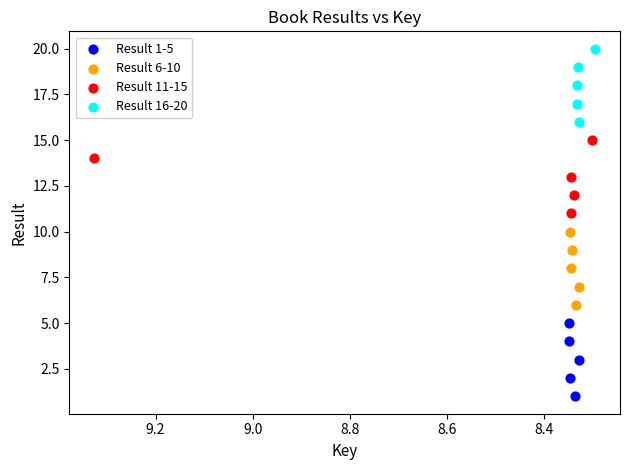

Which series reaches the maximum Y coordinate?

Result 16-20